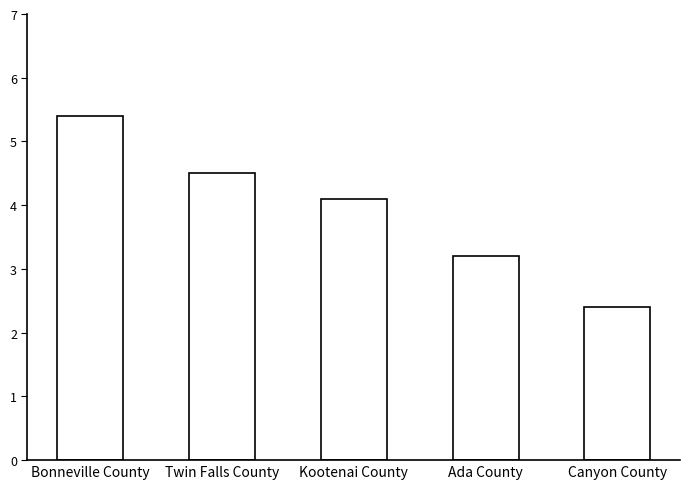

How many series are shown in this chart?

1